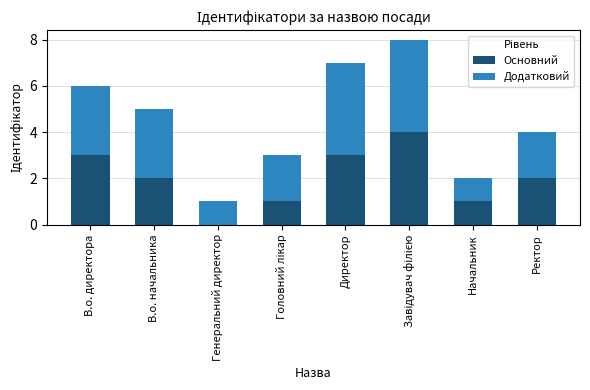

Count the Основний values in the range 1 to 3.

6